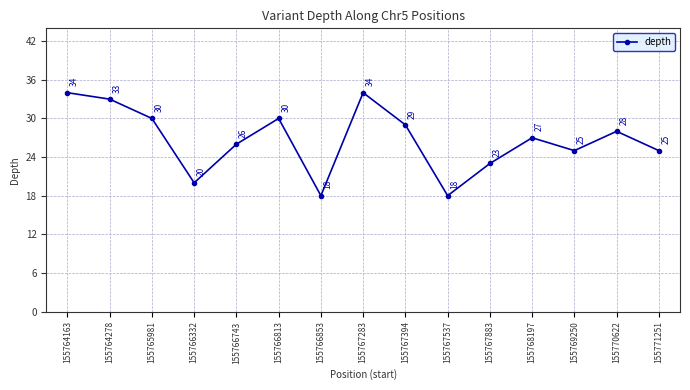

Reading right to left, transcribe all the data shown in this chart.

25	28	25	27	23	18	29	34	18	30	26	20	30	33	34